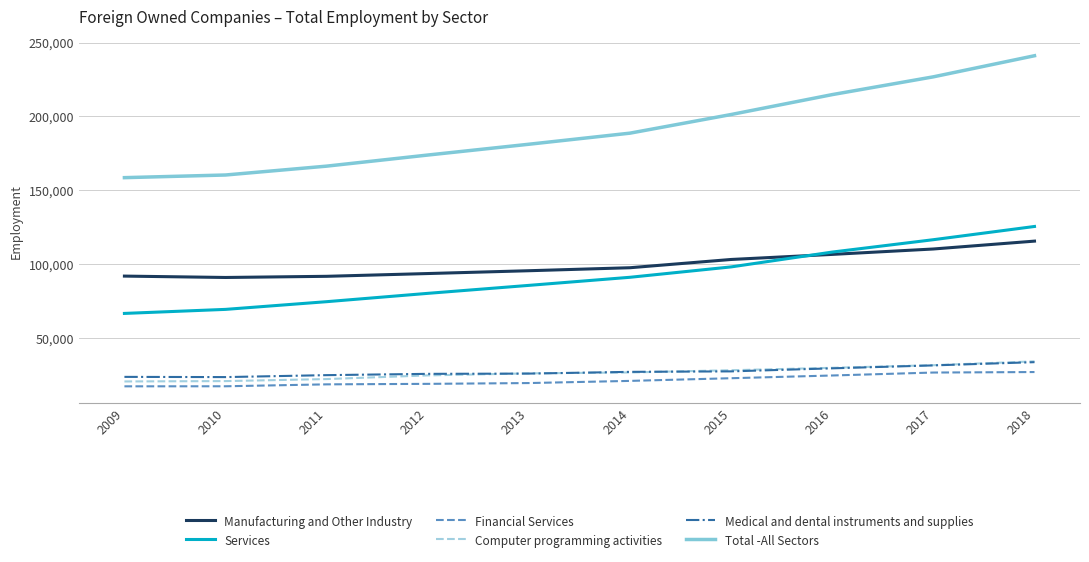

What is the difference between the maximum and minimum values in the Medical and dental instruments and supplies series?

10109